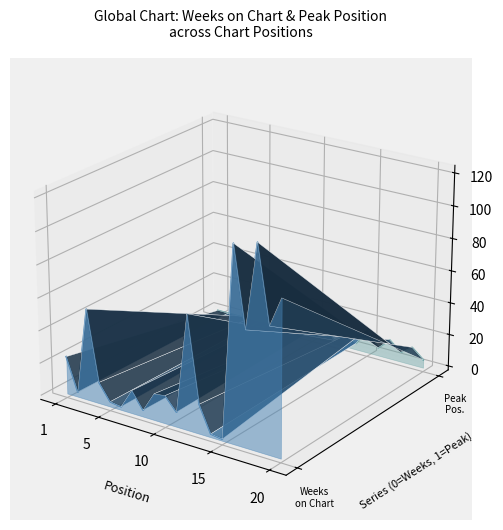

Which series has the largest range (max minus min)?

Weeks on Chart